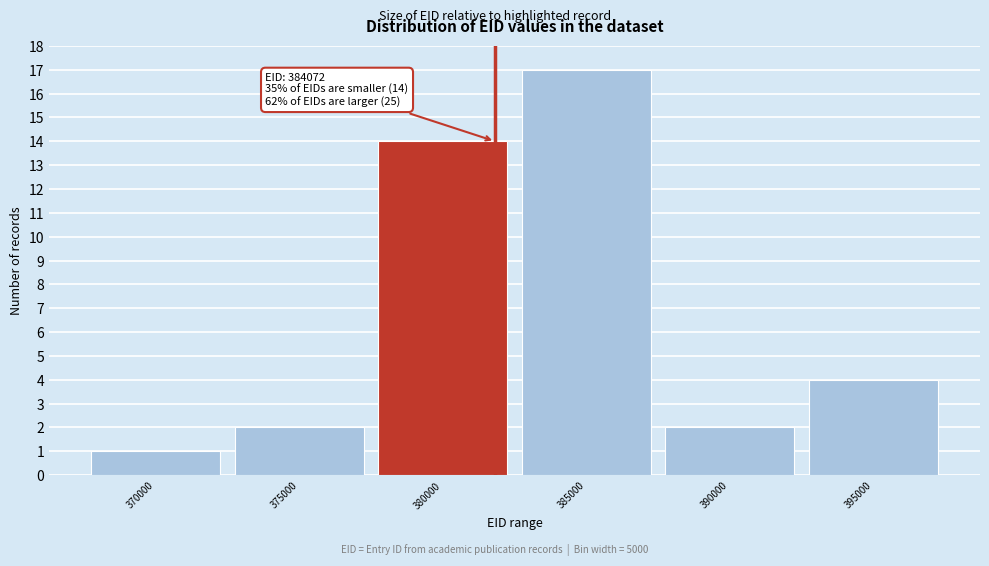

Reading left to right, transcribe all the data shown in this chart.

370000=1	375000=2	380000=14	385000=17	390000=2	395000=4